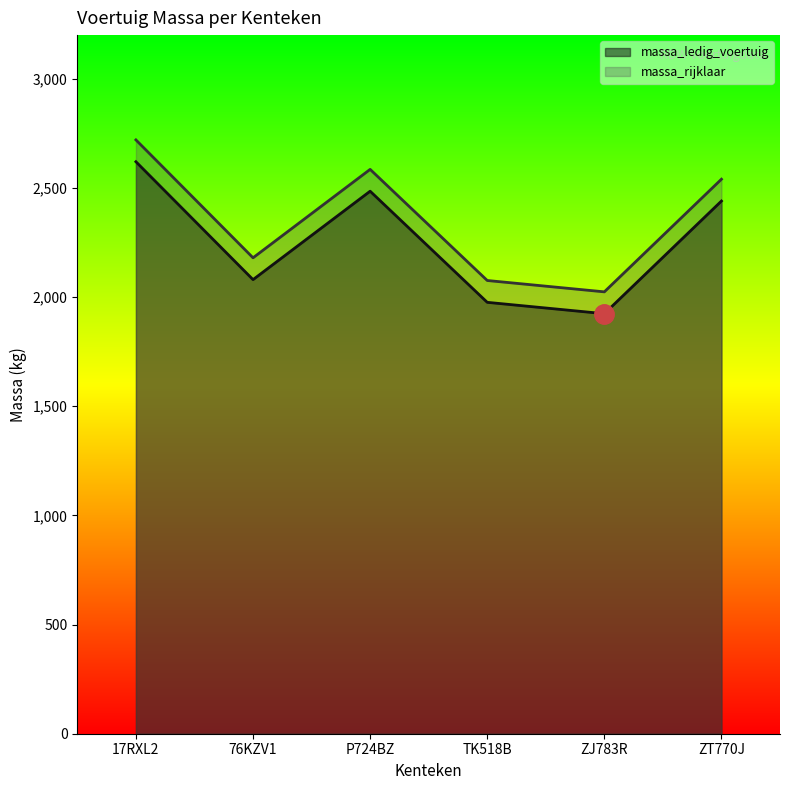

Rank the categories by massa_rijklaar value from lowest to highest.

ZJ783R, TK518B, 76KZV1, ZT770J, P724BZ, 17RXL2